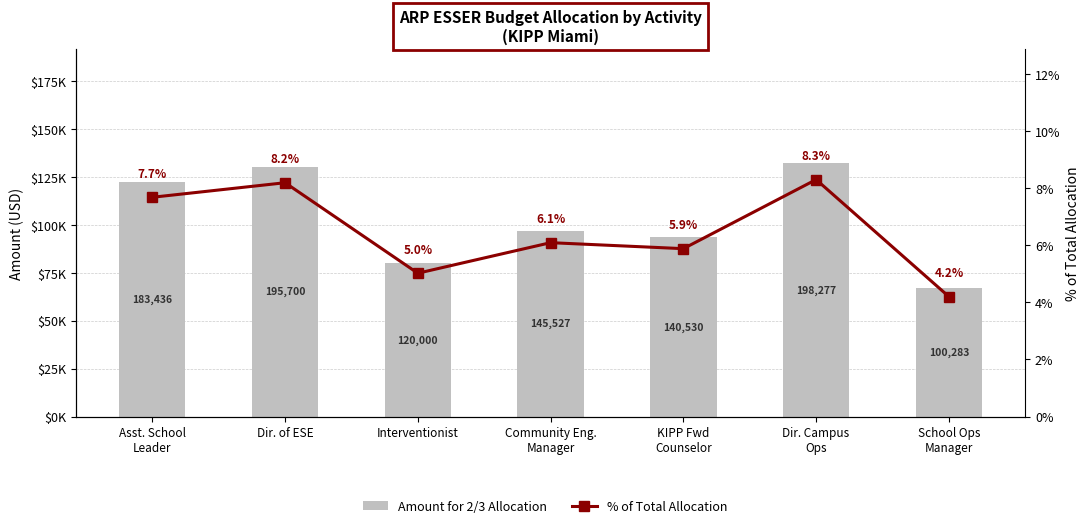

True or false: Amount for 2/3 Allocation has a value of 132185.0 at Dir. Campus
Ops.

True